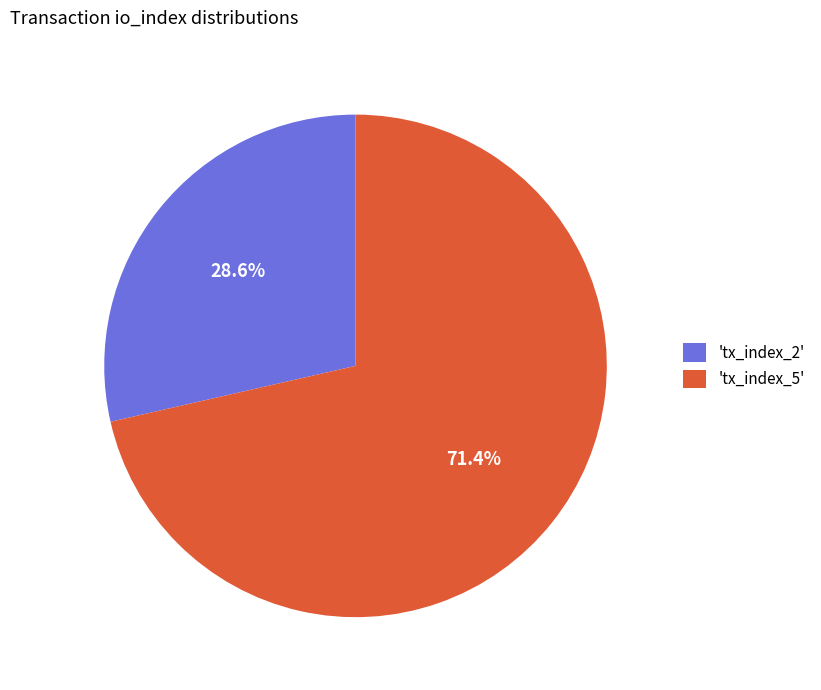

Which category has the smallest portion of the pie?

'tx_index_2'